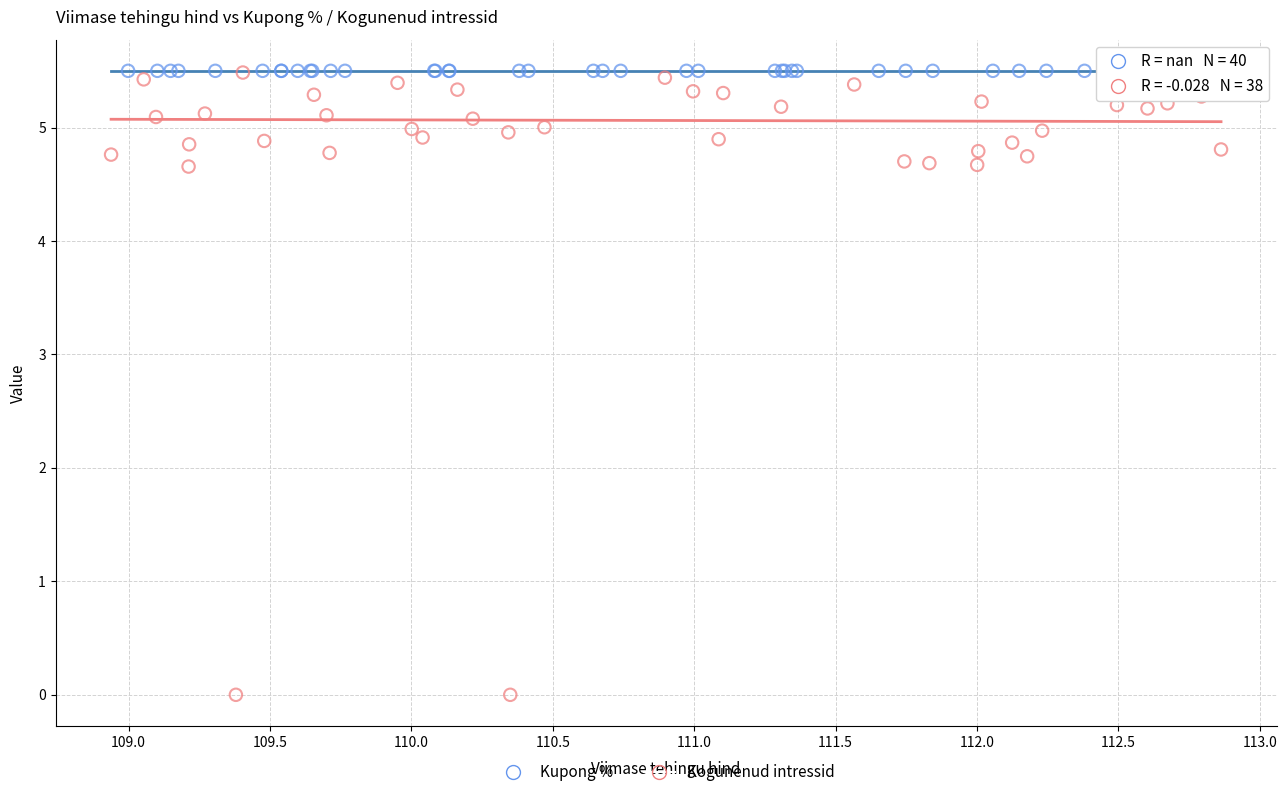

Which series reaches the minimum Y coordinate?

Kogunenud intressid